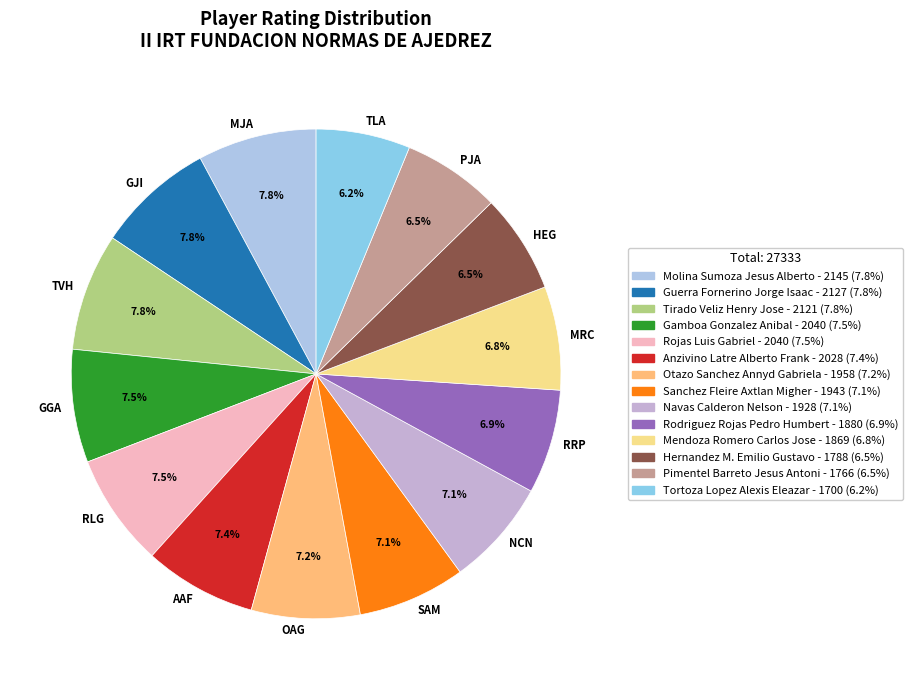

What percentage is NOT represented by MRC?

93.2%